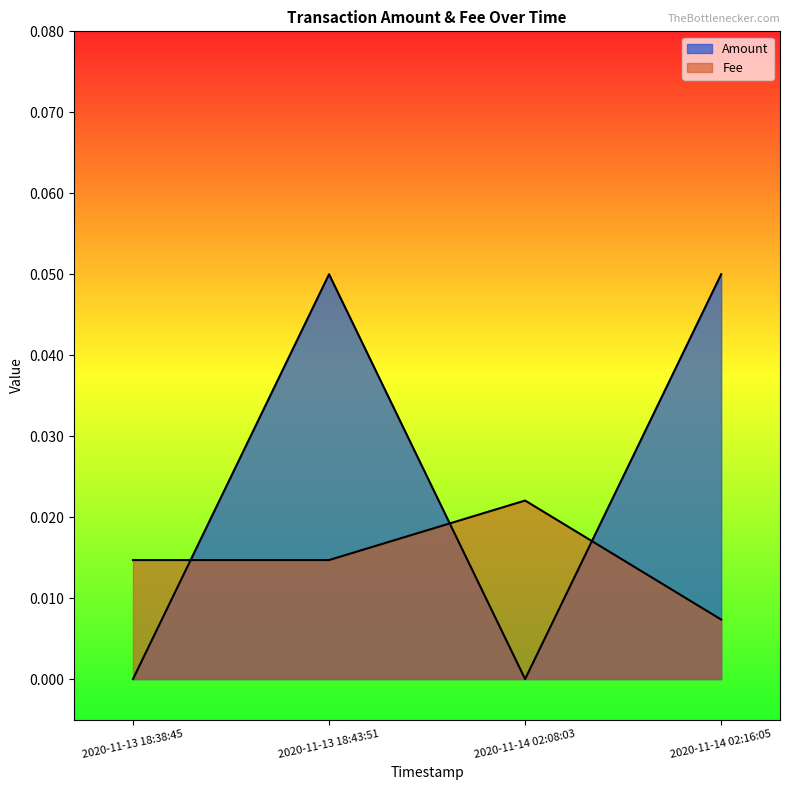

The value of Fee at 2020-11-13 18:38:45 is 0.0. True or false?

False